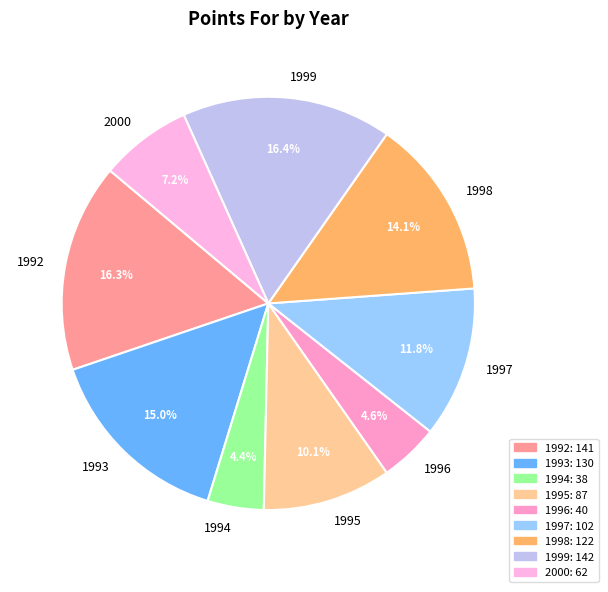

Is there any slice that represents more than half of the pie?

No